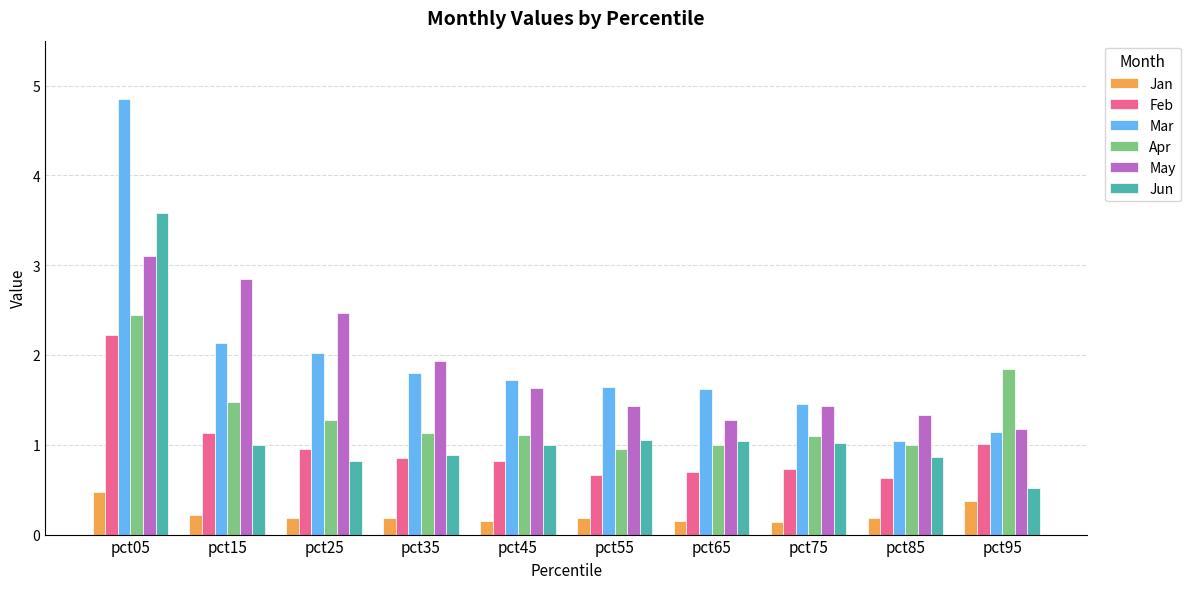

Which series changed the most between pct05 and pct75?

Mar